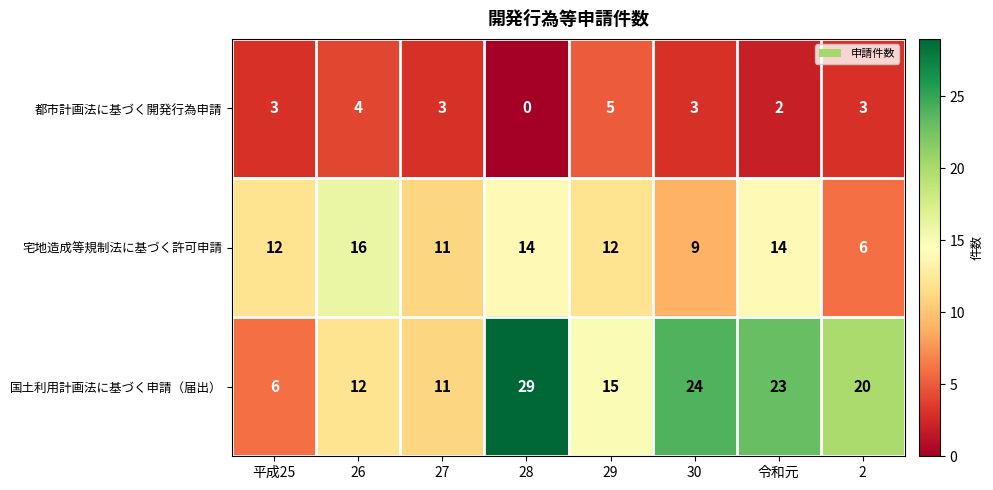

Count the number of data series in this chart.

3